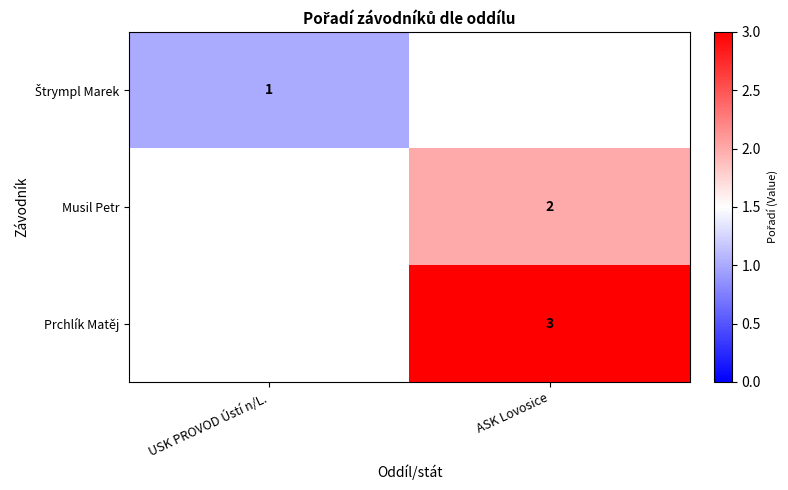

Is the value of Musil Petr at ASK Lovosice greater than the value of Prchlík Matěj at ASK Lovosice?

No